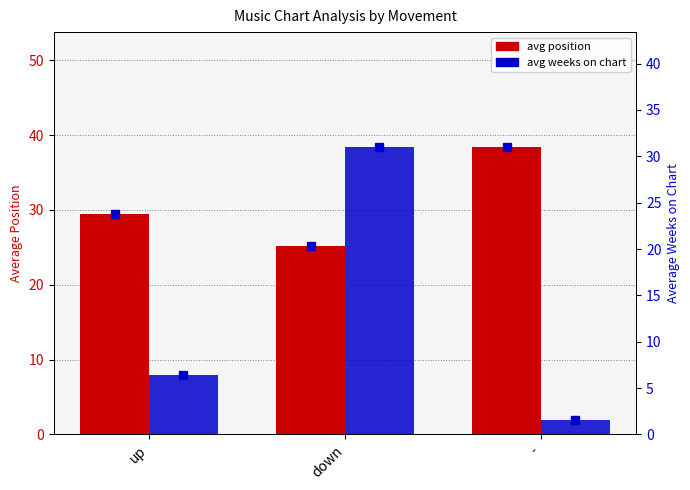

At which category is the sum across all series the highest?

down